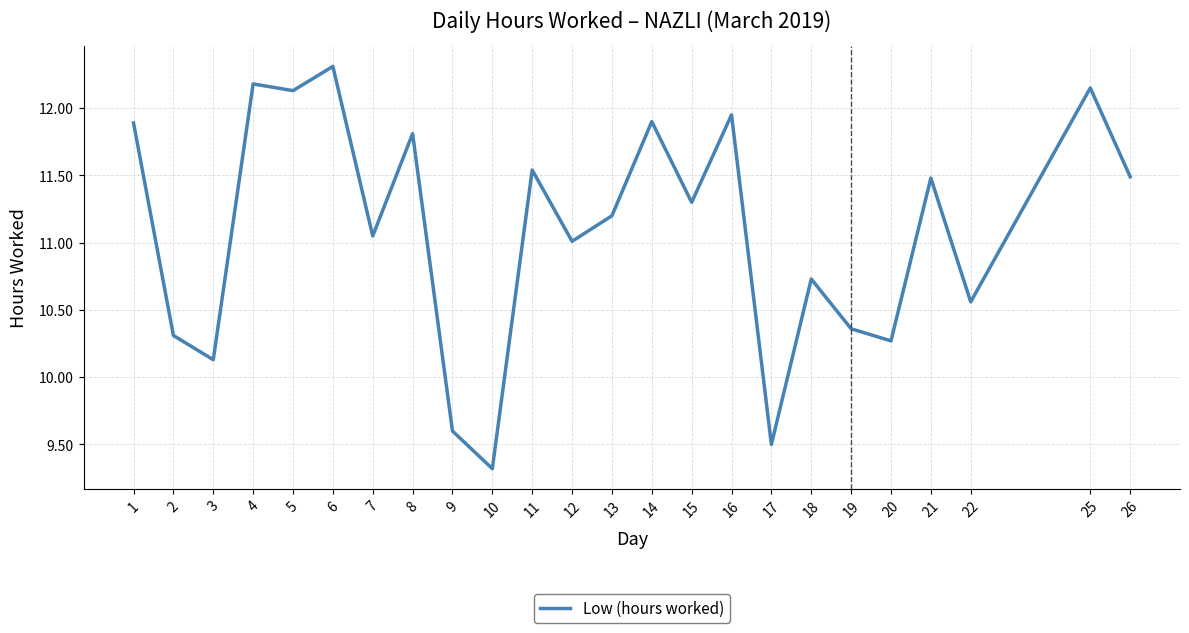

The chart shows a value of 2.9 at 14. True or false?

False